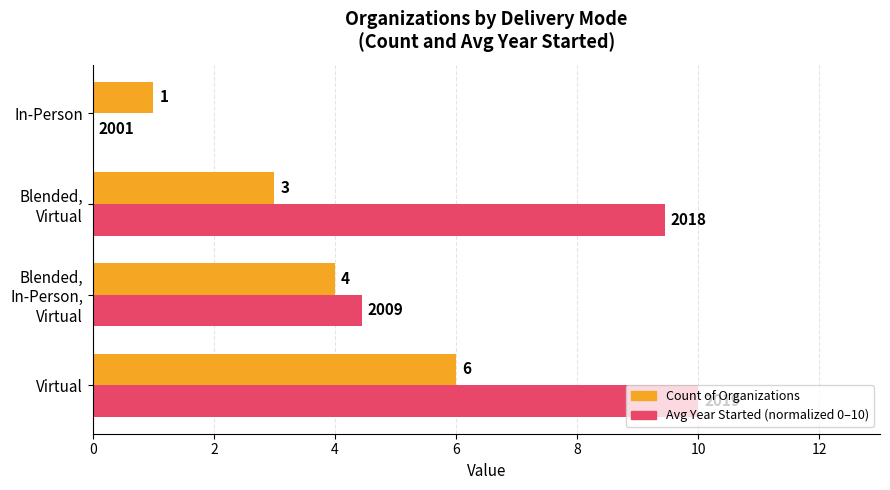

How many categories are shown in the chart?

4